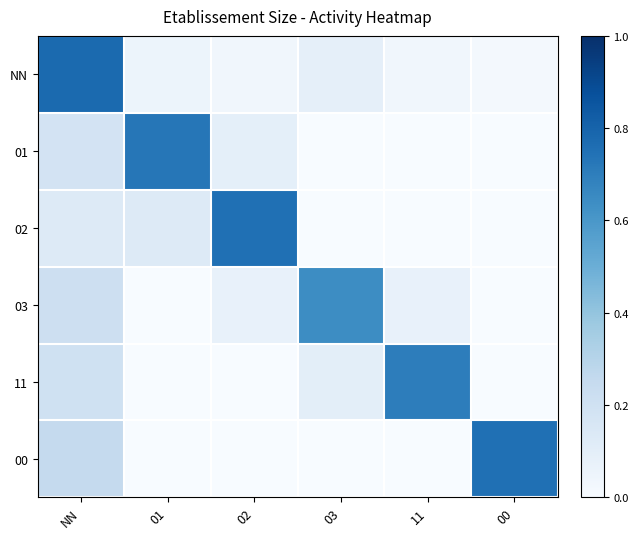

Reading left to right, extract all data points from this chart.

NN: NN=0.8	01=0.1	02=0.0	03=0.1	11=0.0	00=0.0
01: NN=0.2	01=0.7	02=0.1	03=0.0	11=0.0	00=0.0
02: NN=0.1	01=0.1	02=0.8	03=0.0	11=0.0	00=0.0
03: NN=0.2	01=0.0	02=0.1	03=0.6	11=0.1	00=0.0
11: NN=0.2	01=0.0	02=0.0	03=0.1	11=0.7	00=0.0
00: NN=0.2	01=0.0	02=0.0	03=0.0	11=0.0	00=0.8